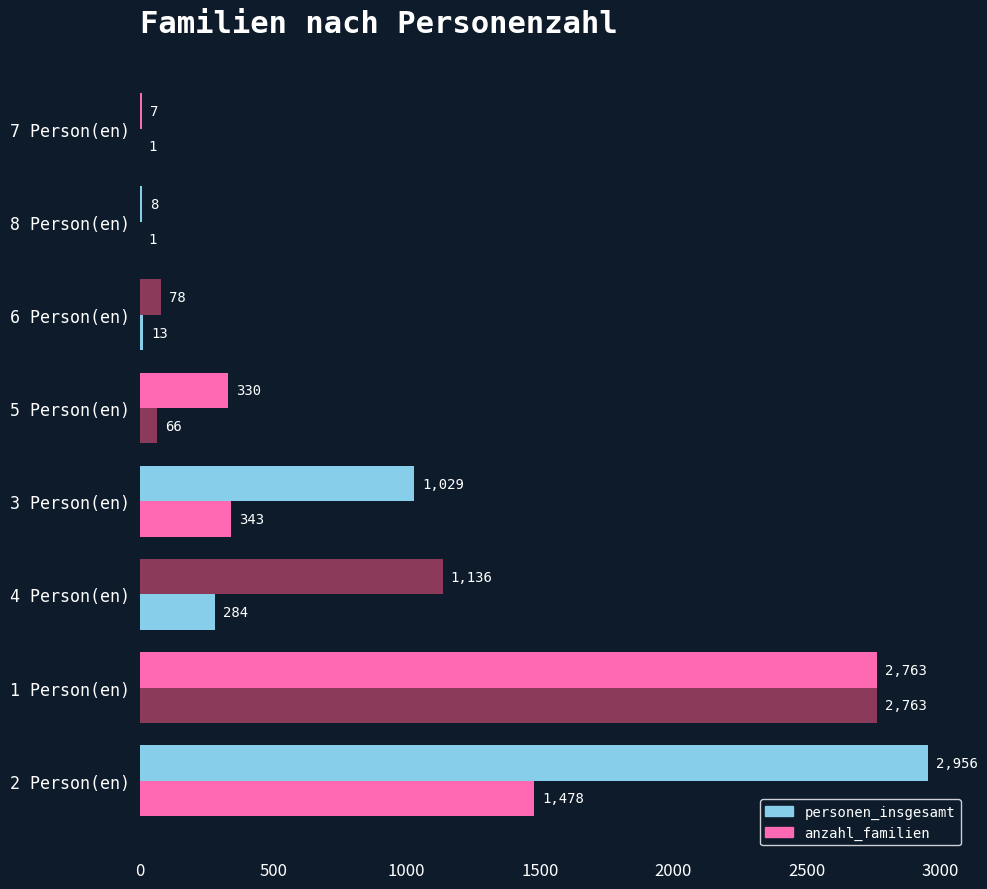

Count the number of categories in the chart.

8